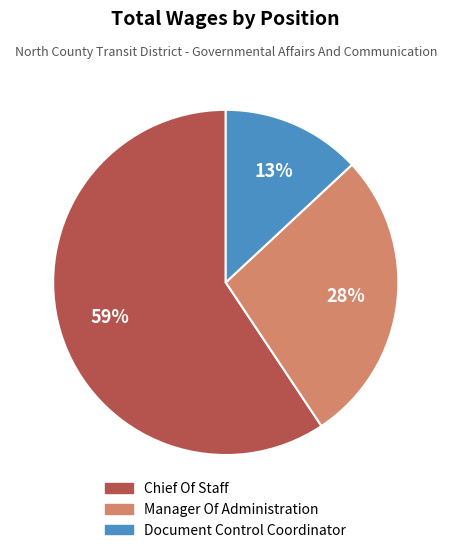

To the nearest percent, what portion does Manager Of Administration represent?

28%